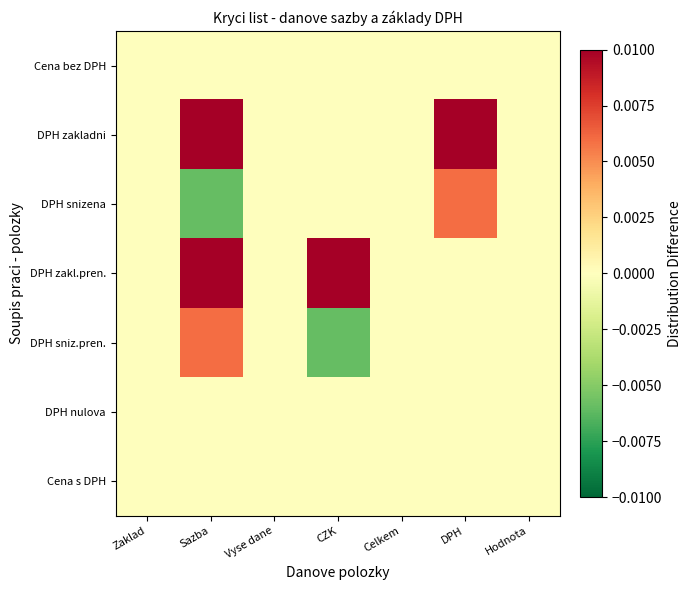

At Vyse dane, list the series in order from smallest to largest.

Cena bez DPH, DPH zakladni, DPH snizena, DPH zakl.pren., DPH sniz.pren., DPH nulova, Cena s DPH